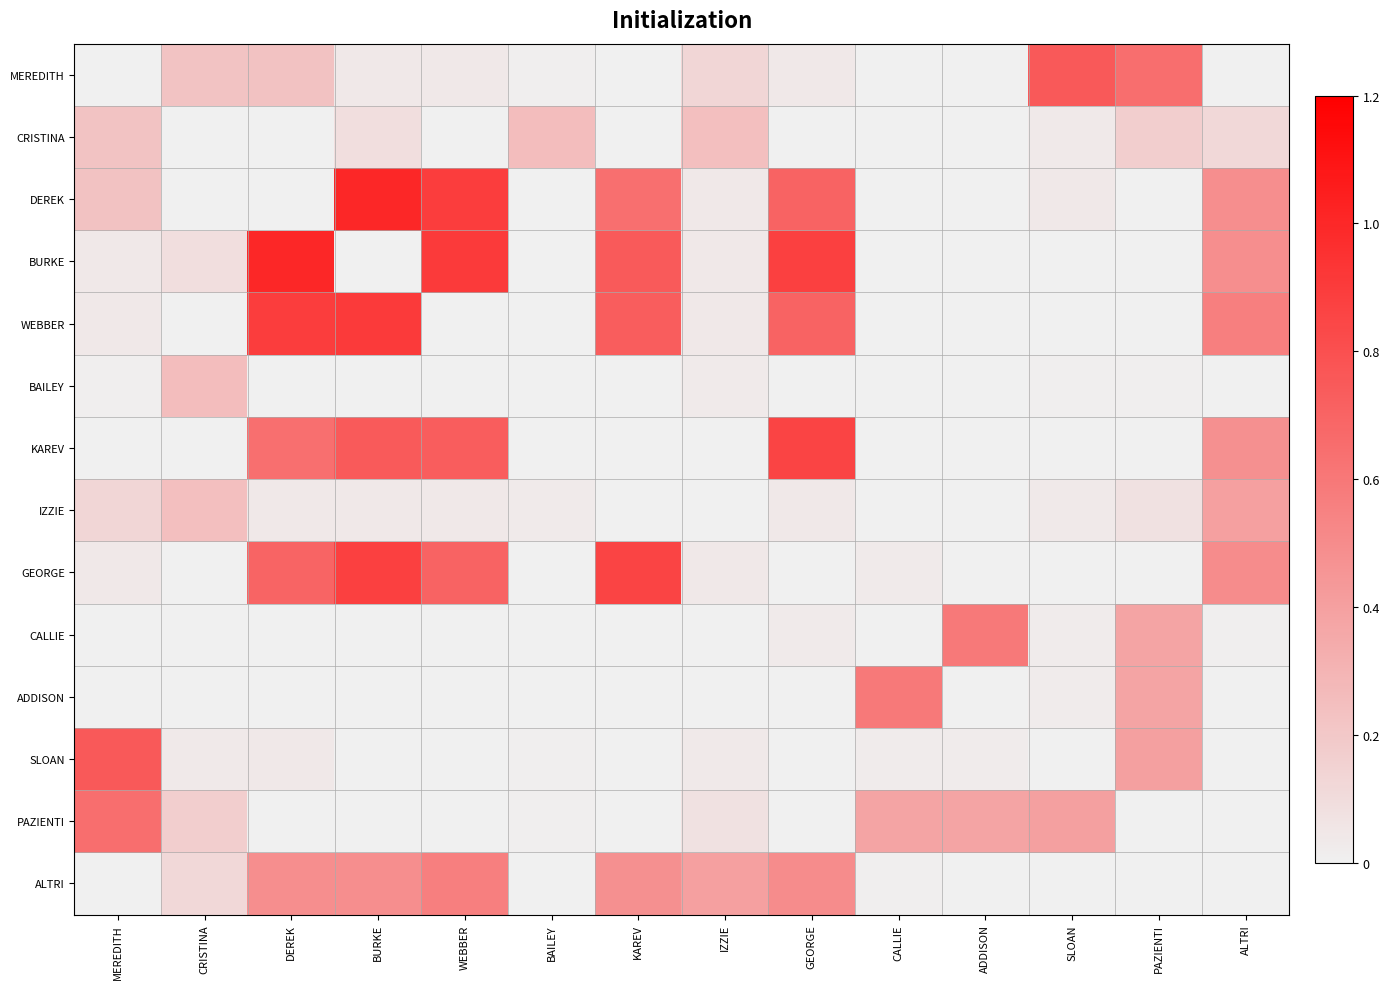

Reading left to right, transcribe all the data shown in this chart.

MEREDITH: MEREDITH=0.0	CRISTINA=0.2	DEREK=0.2	BURKE=0.0	WEBBER=0.0	BAILEY=0.0	KAREV=0.0	IZZIE=0.1	GEORGE=0.0	CALLIE=0.0	ADDISON=0.0	SLOAN=0.8	PAZIENTI=0.7	ALTRI=0.0
CRISTINA: MEREDITH=0.2	CRISTINA=0.0	DEREK=0.0	BURKE=0.1	WEBBER=0.0	BAILEY=0.3	KAREV=0.0	IZZIE=0.2	GEORGE=0.0	CALLIE=0.0	ADDISON=0.0	SLOAN=0.0	PAZIENTI=0.2	ALTRI=0.1
DEREK: MEREDITH=0.2	CRISTINA=0.0	DEREK=0.0	BURKE=1.0	WEBBER=0.9	BAILEY=0.0	KAREV=0.6	IZZIE=0.0	GEORGE=0.7	CALLIE=0.0	ADDISON=0.0	SLOAN=0.0	PAZIENTI=0.0	ALTRI=0.5
BURKE: MEREDITH=0.0	CRISTINA=0.1	DEREK=1.0	BURKE=0.0	WEBBER=0.9	BAILEY=0.0	KAREV=0.7	IZZIE=0.0	GEORGE=0.9	CALLIE=0.0	ADDISON=0.0	SLOAN=0.0	PAZIENTI=0.0	ALTRI=0.5
WEBBER: MEREDITH=0.0	CRISTINA=0.0	DEREK=0.9	BURKE=0.9	WEBBER=0.0	BAILEY=0.0	KAREV=0.7	IZZIE=0.0	GEORGE=0.7	CALLIE=0.0	ADDISON=0.0	SLOAN=0.0	PAZIENTI=0.0	ALTRI=0.6
BAILEY: MEREDITH=0.0	CRISTINA=0.3	DEREK=0.0	BURKE=0.0	WEBBER=0.0	BAILEY=0.0	KAREV=0.0	IZZIE=0.0	GEORGE=0.0	CALLIE=0.0	ADDISON=0.0	SLOAN=0.0	PAZIENTI=0.0	ALTRI=0.0
KAREV: MEREDITH=0.0	CRISTINA=0.0	DEREK=0.6	BURKE=0.7	WEBBER=0.7	BAILEY=0.0	KAREV=0.0	IZZIE=0.0	GEORGE=0.9	CALLIE=0.0	ADDISON=0.0	SLOAN=0.0	PAZIENTI=0.0	ALTRI=0.5
IZZIE: MEREDITH=0.1	CRISTINA=0.2	DEREK=0.0	BURKE=0.0	WEBBER=0.0	BAILEY=0.0	KAREV=0.0	IZZIE=0.0	GEORGE=0.0	CALLIE=0.0	ADDISON=0.0	SLOAN=0.0	PAZIENTI=0.1	ALTRI=0.4
GEORGE: MEREDITH=0.0	CRISTINA=0.0	DEREK=0.7	BURKE=0.9	WEBBER=0.7	BAILEY=0.0	KAREV=0.9	IZZIE=0.0	GEORGE=0.0	CALLIE=0.0	ADDISON=0.0	SLOAN=0.0	PAZIENTI=0.0	ALTRI=0.5
CALLIE: MEREDITH=0.0	CRISTINA=0.0	DEREK=0.0	BURKE=0.0	WEBBER=0.0	BAILEY=0.0	KAREV=0.0	IZZIE=0.0	GEORGE=0.0	CALLIE=0.0	ADDISON=0.6	SLOAN=0.0	PAZIENTI=0.4	ALTRI=0.0
ADDISON: MEREDITH=0.0	CRISTINA=0.0	DEREK=0.0	BURKE=0.0	WEBBER=0.0	BAILEY=0.0	KAREV=0.0	IZZIE=0.0	GEORGE=0.0	CALLIE=0.6	ADDISON=0.0	SLOAN=0.0	PAZIENTI=0.4	ALTRI=0.0
SLOAN: MEREDITH=0.8	CRISTINA=0.0	DEREK=0.0	BURKE=0.0	WEBBER=0.0	BAILEY=0.0	KAREV=0.0	IZZIE=0.0	GEORGE=0.0	CALLIE=0.0	ADDISON=0.0	SLOAN=0.0	PAZIENTI=0.4	ALTRI=0.0
PAZIENTI: MEREDITH=0.7	CRISTINA=0.2	DEREK=0.0	BURKE=0.0	WEBBER=0.0	BAILEY=0.0	KAREV=0.0	IZZIE=0.1	GEORGE=0.0	CALLIE=0.4	ADDISON=0.4	SLOAN=0.4	PAZIENTI=0.0	ALTRI=0.0
ALTRI: MEREDITH=0.0	CRISTINA=0.1	DEREK=0.5	BURKE=0.5	WEBBER=0.6	BAILEY=0.0	KAREV=0.5	IZZIE=0.4	GEORGE=0.5	CALLIE=0.0	ADDISON=0.0	SLOAN=0.0	PAZIENTI=0.0	ALTRI=0.0